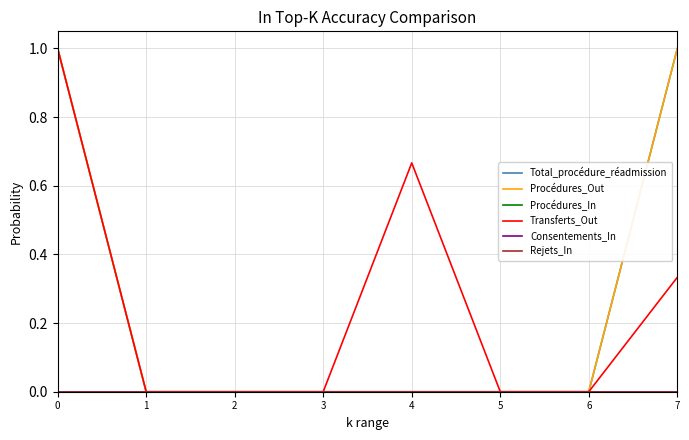

True or false: Consentements_In and Procédures_In intersect in this chart.

False